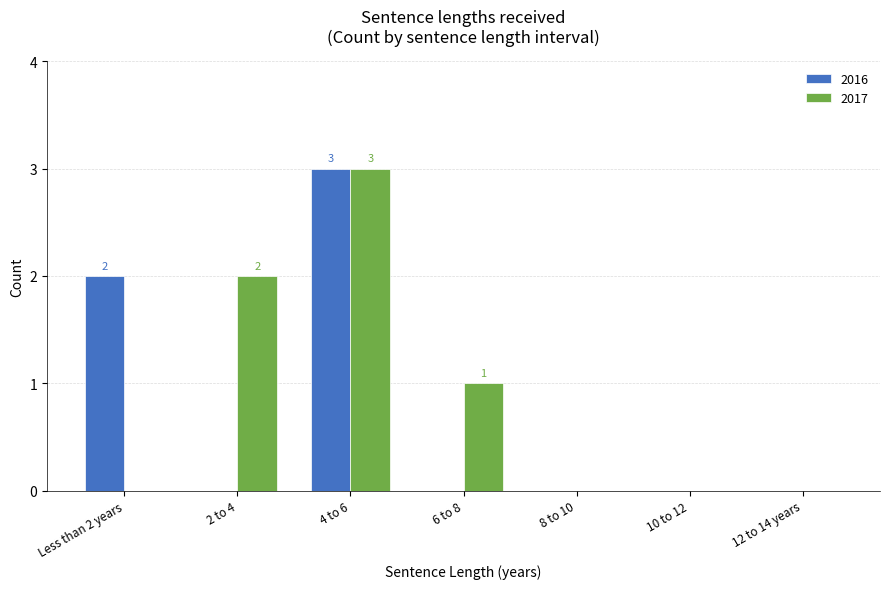

Are the bars grouped side by side (vs. stacked)?

Yes